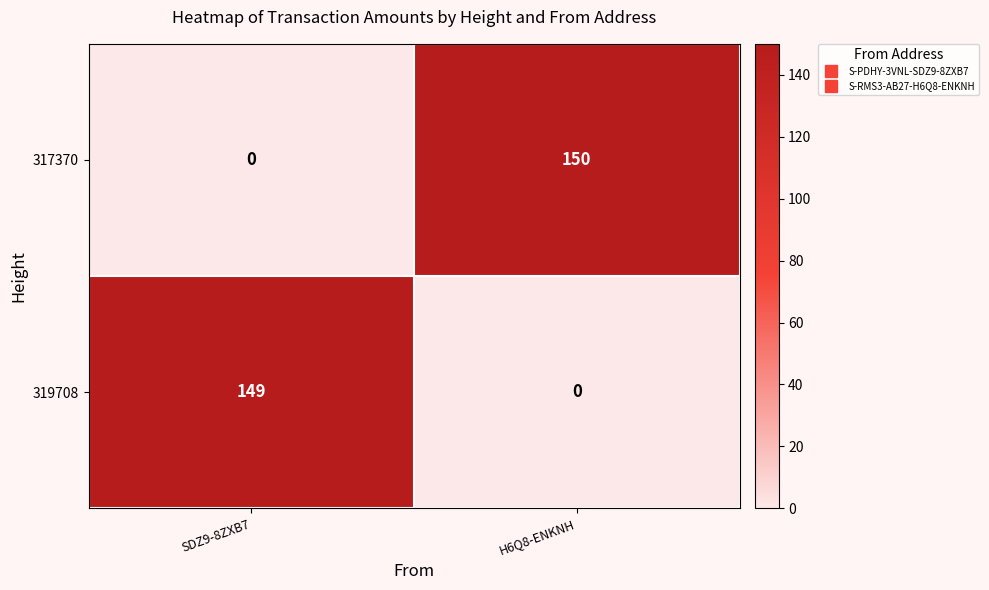

The value of 317370 at H6Q8-ENKNH is 150. True or false?

True